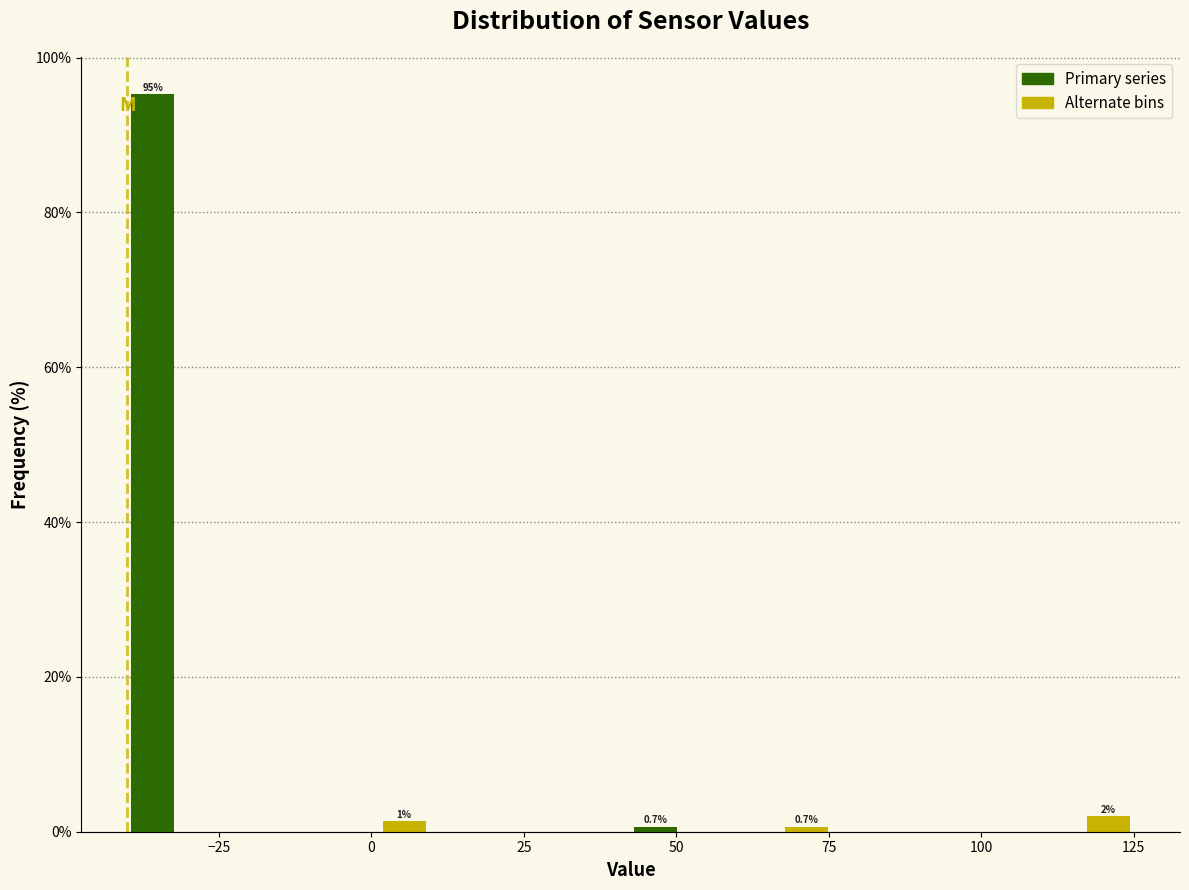

Around what value on the x-axis is the tallest bar? Give the approximate position of its centre, as read against the axis.

-35